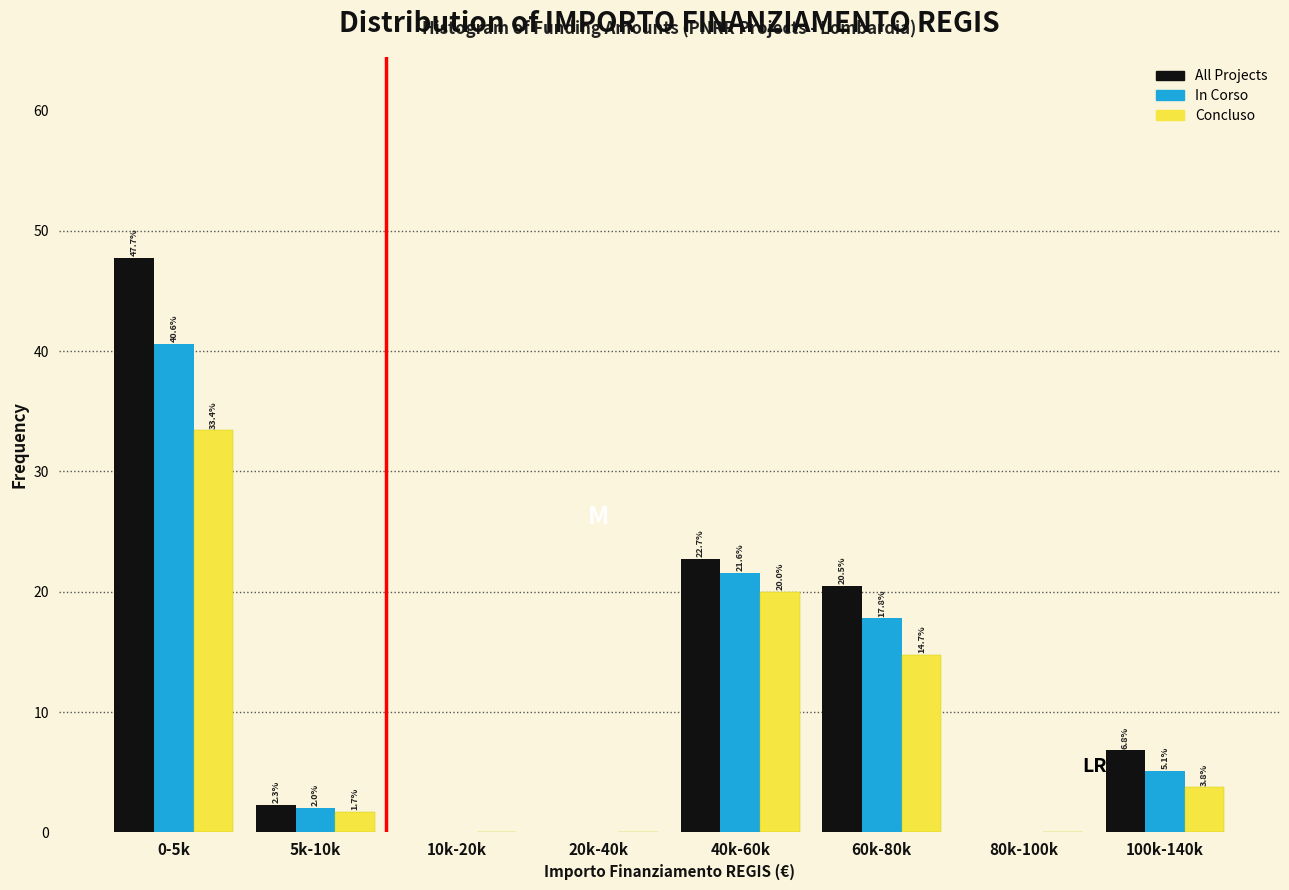

Reading left to right, extract all data points from this chart.

All Projects: 0-5k=47.7	5k-10k=2.3	10k-20k=0.0	20k-40k=0.0	40k-60k=22.7	60k-80k=20.5	80k-100k=0.0	100k-140k=6.8
In Corso: 0-5k=40.6	5k-10k=2.0	10k-20k=0.0	20k-40k=0.0	40k-60k=21.6	60k-80k=17.8	80k-100k=0.0	100k-140k=5.1
Concluso: 0-5k=33.4	5k-10k=1.7	10k-20k=0.0	20k-40k=0.0	40k-60k=20.0	60k-80k=14.7	80k-100k=0.0	100k-140k=3.8